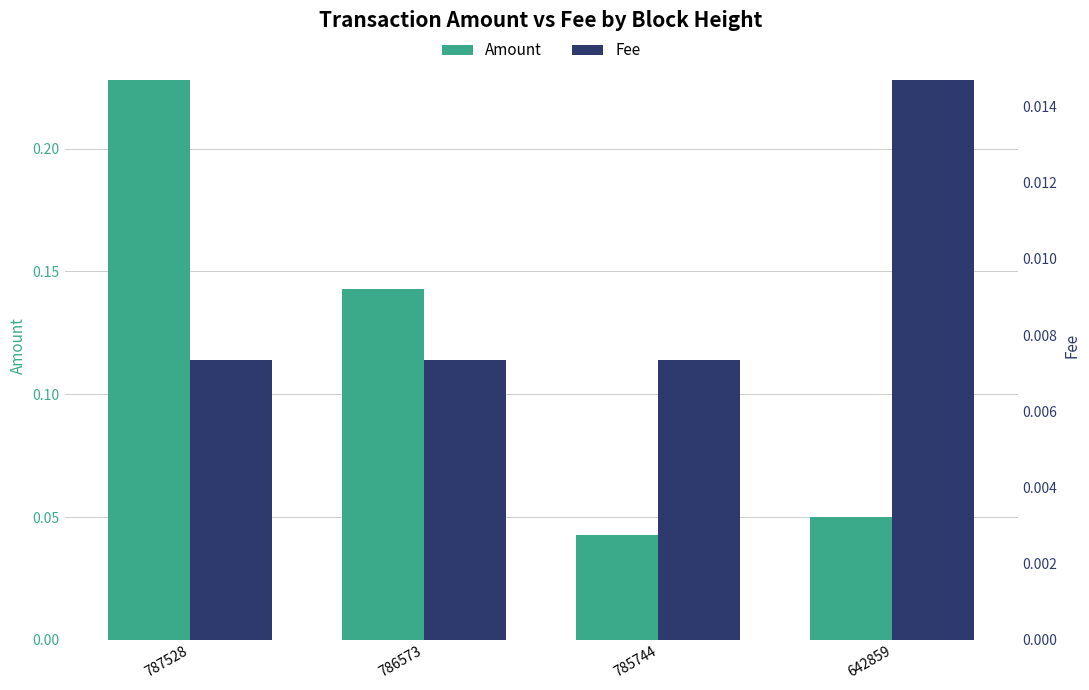

Which series has the largest total across all categories?

Amount